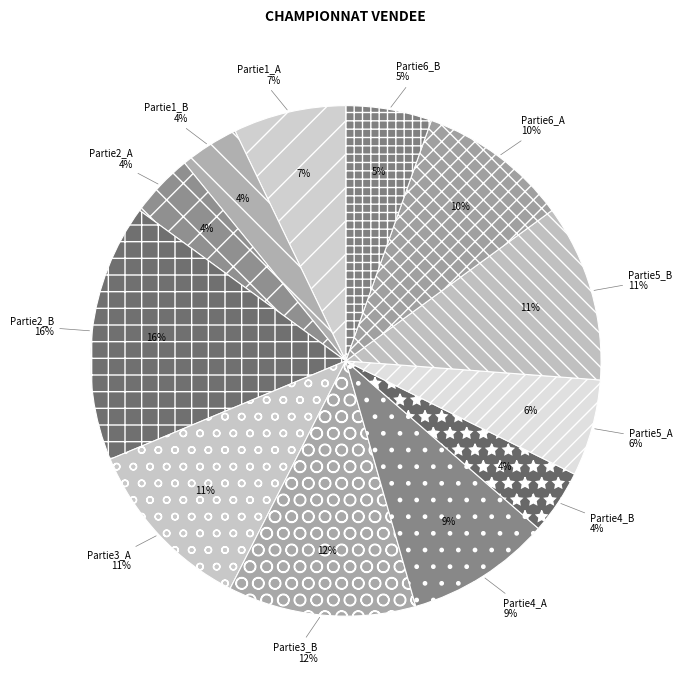

How many slices are in this pie chart?

12